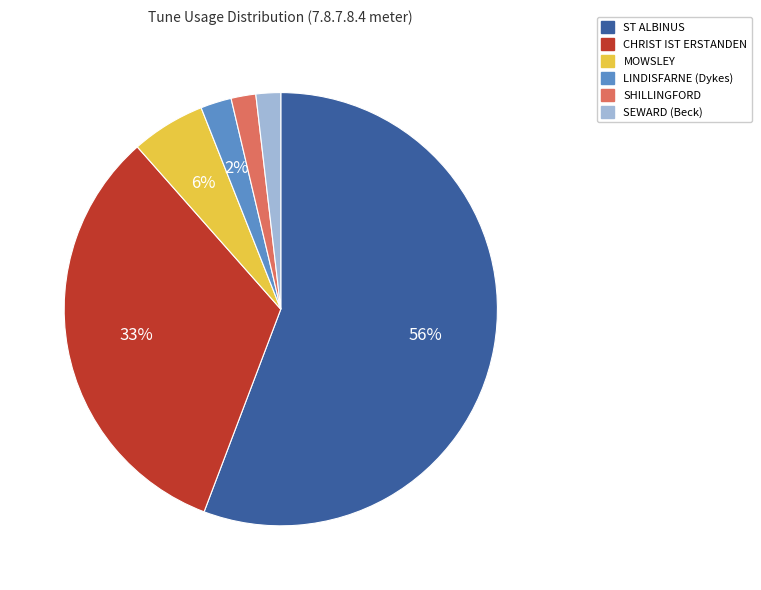

Does LINDISFARNE (Dykes) represent more than half of the total?

No